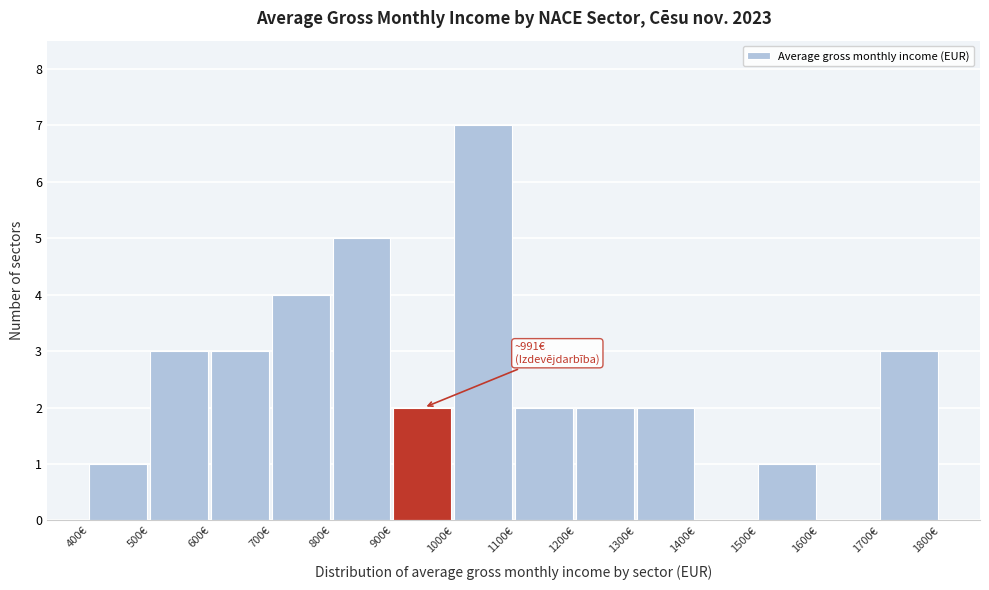

Which range on the x-axis has the tallest bar?

1000 to 1100